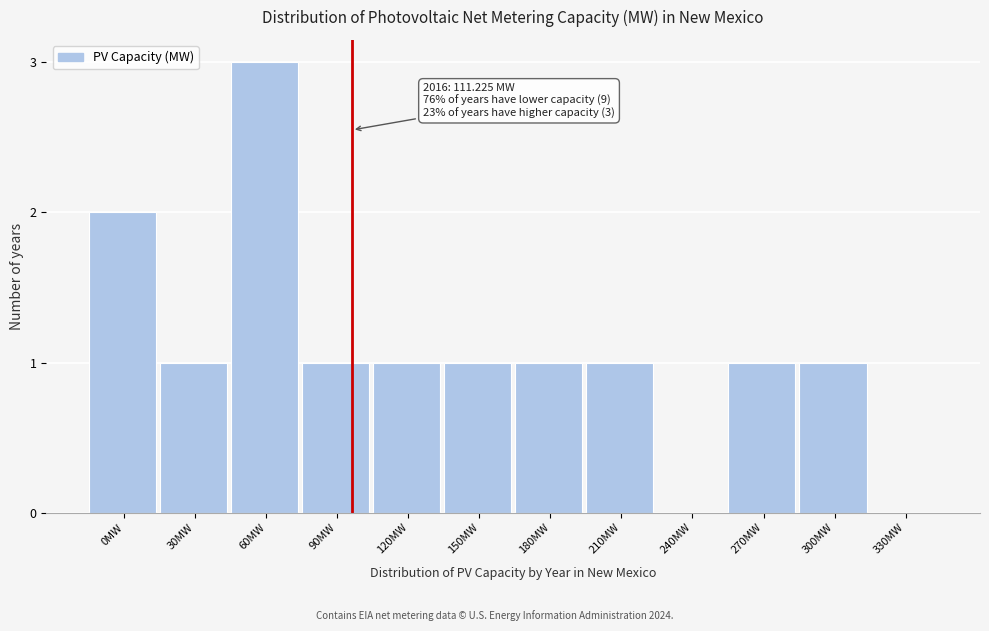

Reading left to right, list all the values displayed in this chart.

0MW=2	30MW=1	60MW=3	90MW=1	120MW=1	150MW=1	180MW=1	210MW=1	240MW=0	270MW=1	300MW=1	330MW=0